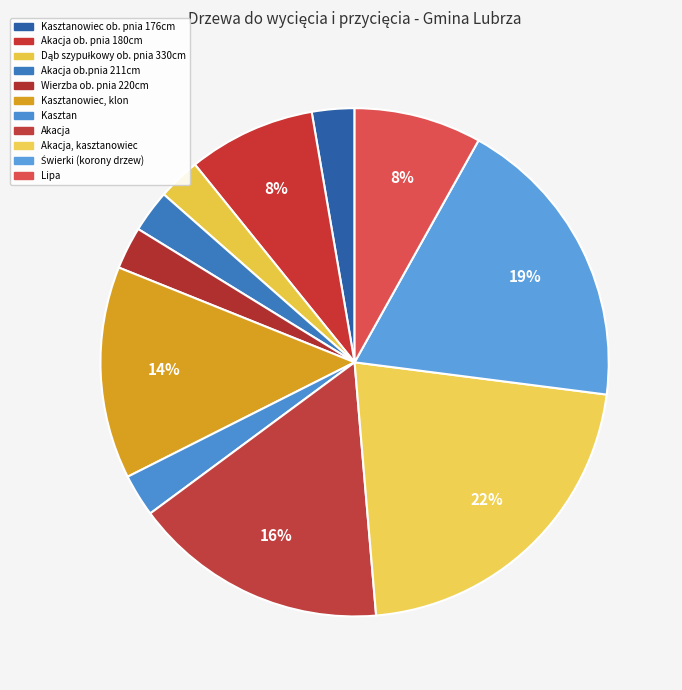

How many slices are in this pie chart?

11